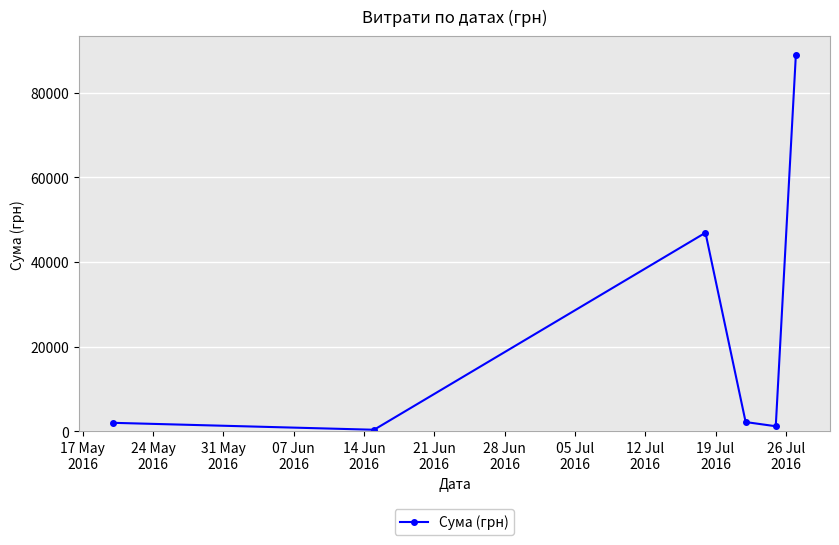

What is the sum of all values?

141565.0